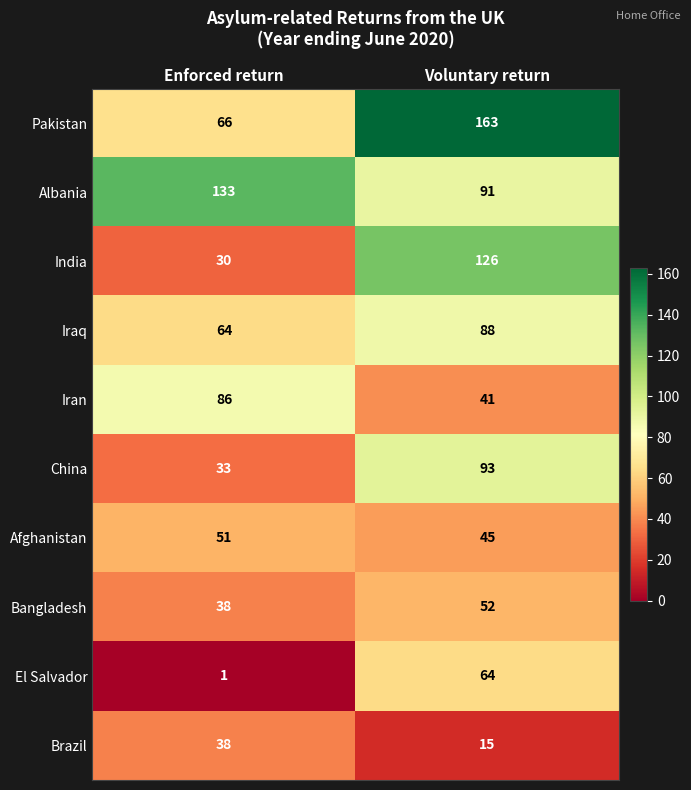

What is the total value across all series at Voluntary return?

778